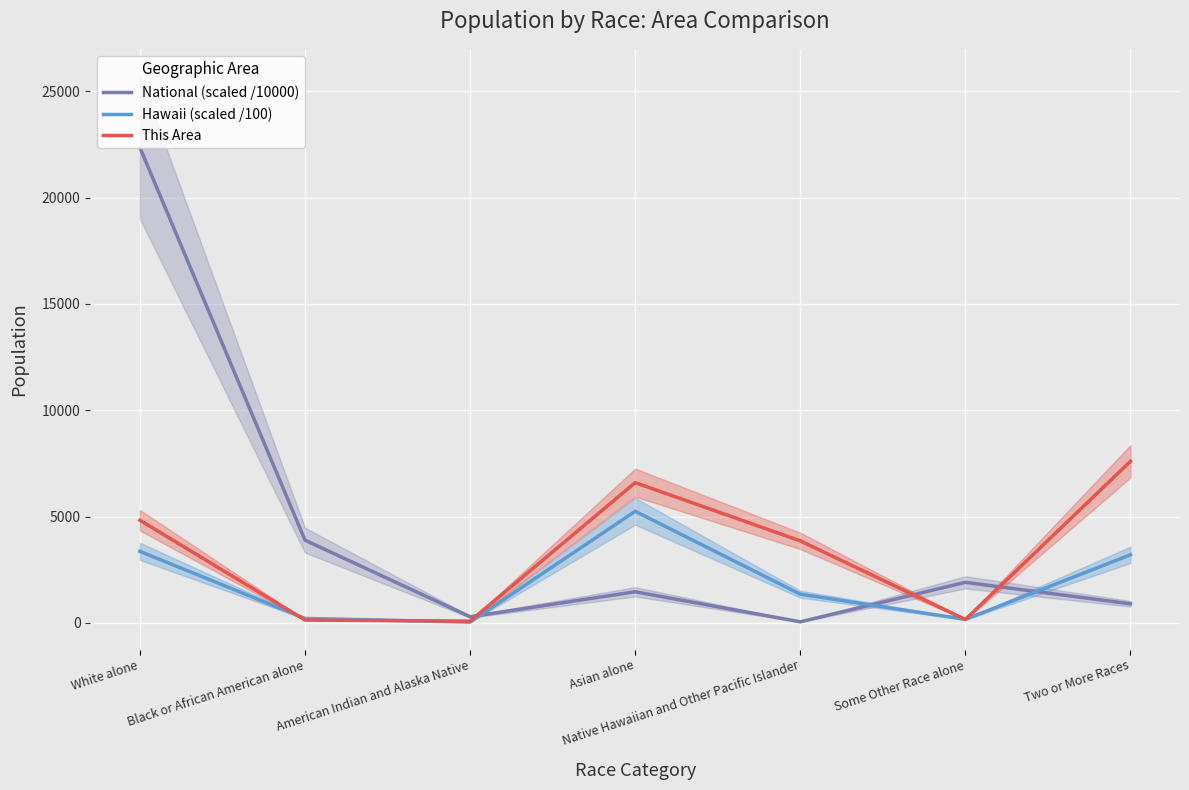

Reading left to right, what are all the values shown in this chart?

National (scaled /10000): 22355.3	3892.9	293.2	1467.4	54.0	1910.7	900.9
Hawaii (scaled /100): 3366.0	214.2	41.6	5250.8	1354.2	169.8	3206.3
This Area: 4831.0	138.0	87.0	6598.0	3860.0	165.0	7600.0